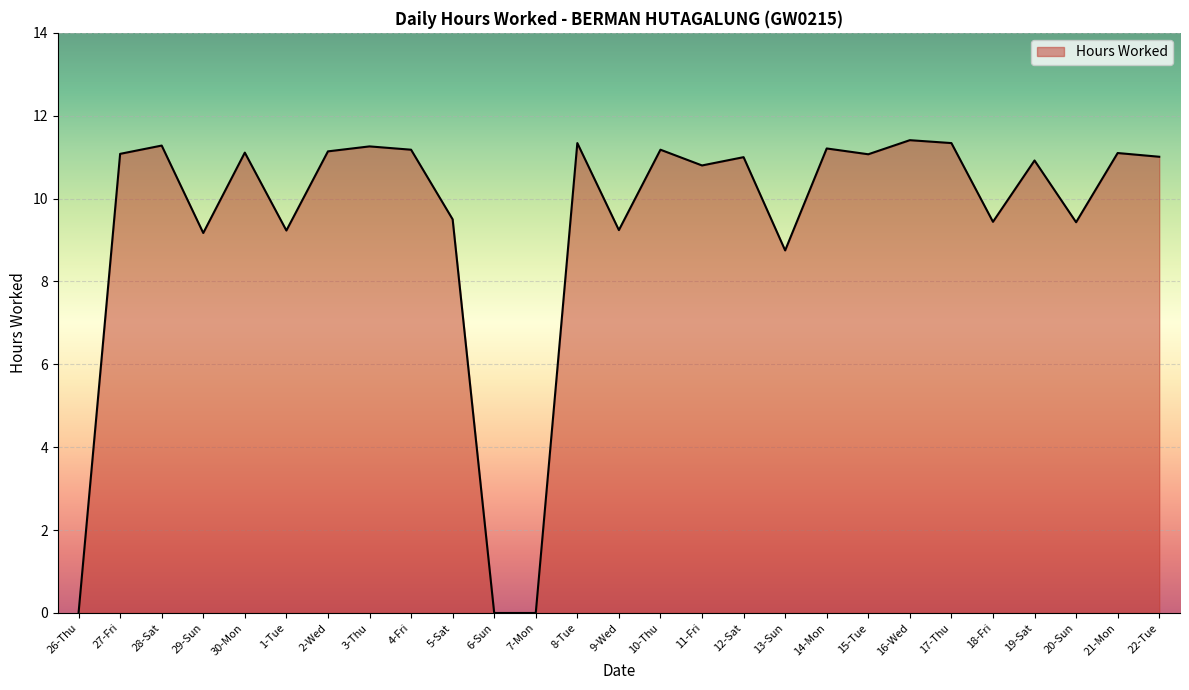

What is the ratio of the value at 21-Mon to the value at 12-Sat?

1.0